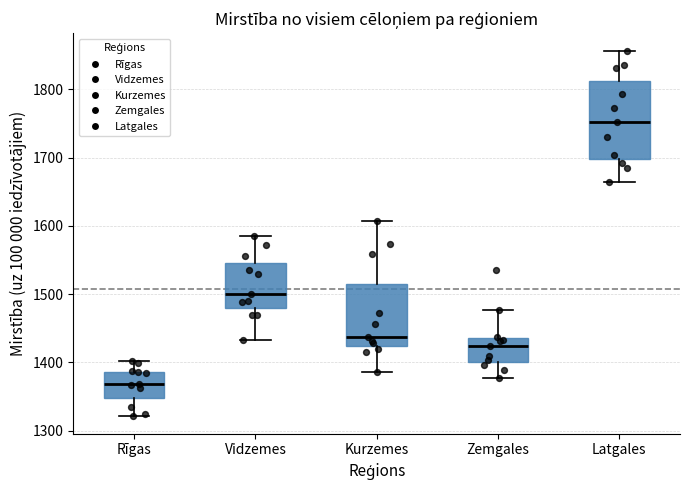

Reading left to right, transcribe this box plot: for each box, give where its median line is, the range the box spans, and where its two whiskers end, as read against the y-axis. The values are not printed on the chart, so give them approximately, as read against the axis.

Rīgas: median 1370, box 1350 to 1390, whiskers 1320 to 1400
Vidzemes: median 1500, box 1480 to 1550, whiskers 1430 to 1580
Kurzemes: median 1440, box 1420 to 1520, whiskers 1390 to 1610
Zemgales: median 1420, box 1400 to 1440, whiskers 1380 to 1480
Latgales: median 1750, box 1700 to 1810, whiskers 1660 to 1860